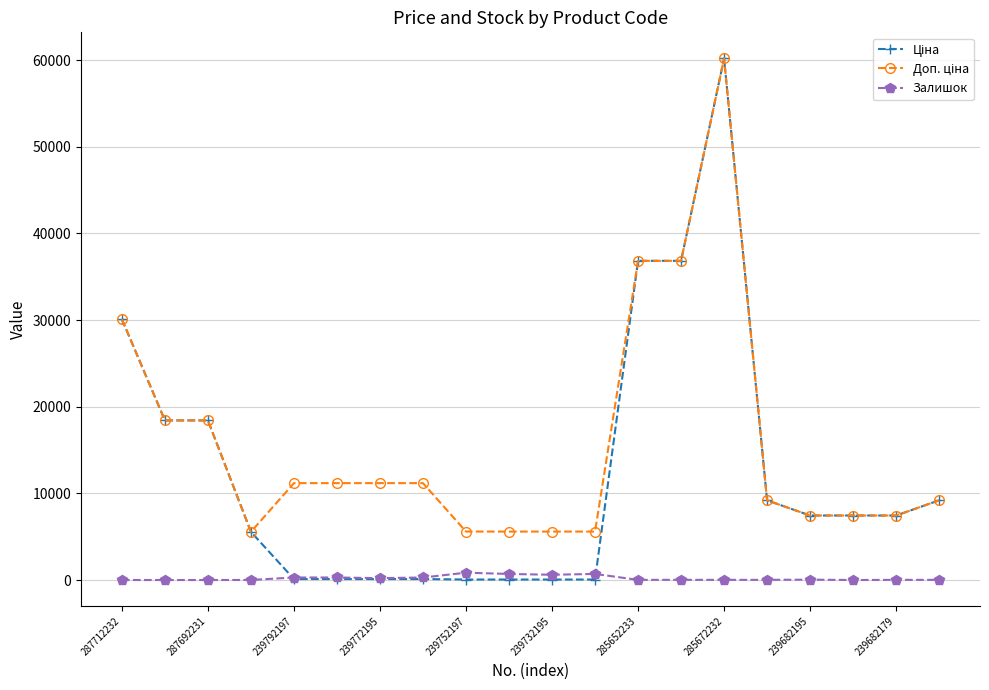

True or false: Залишок has more than 1 points higher than both neighbors.

True